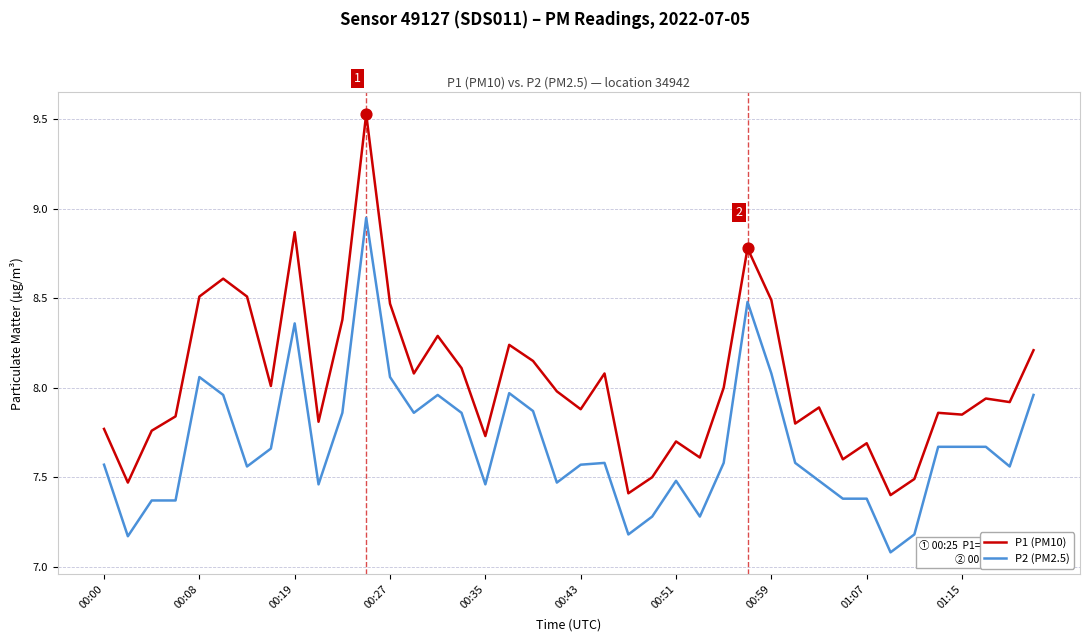

True or false: P2 (PM2.5) and P1 (PM10) intersect in this chart.

False